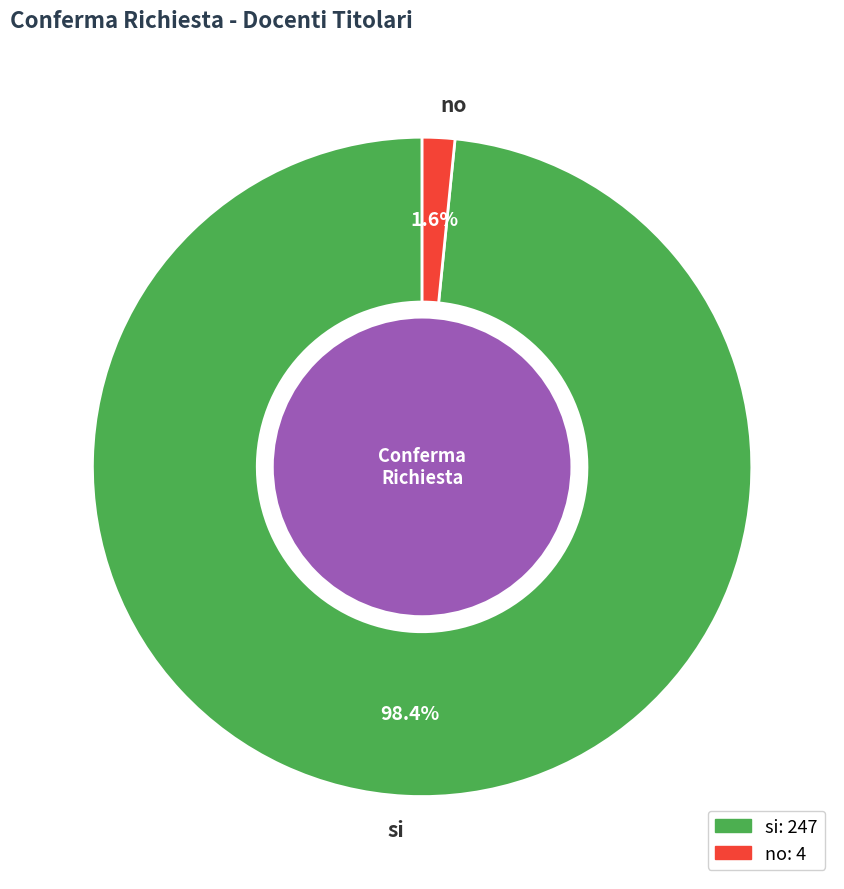

To the nearest percent, what is the average slice percentage?

50%